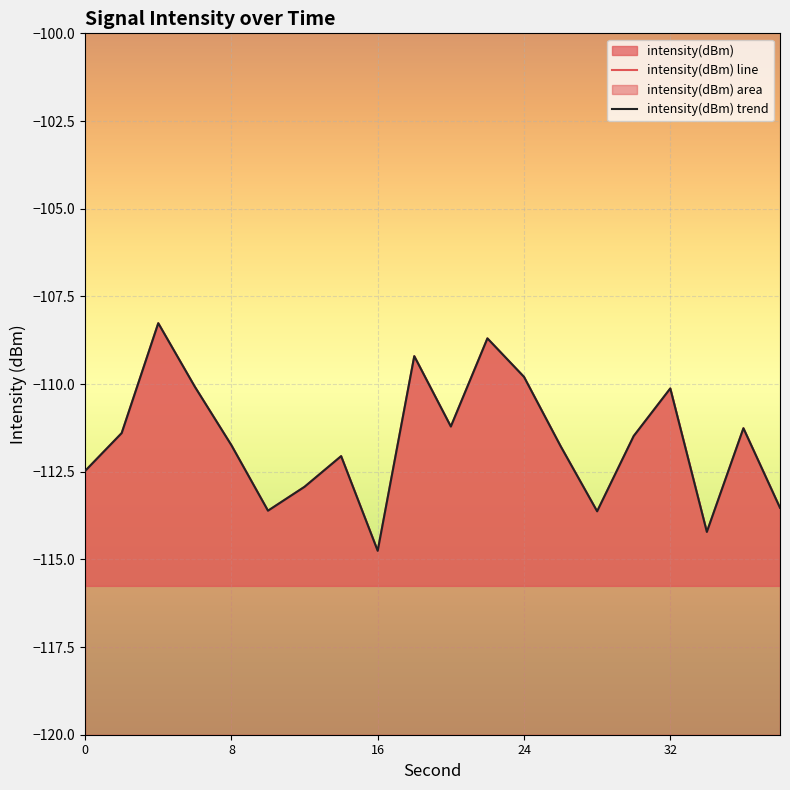

Read the value at 8.

-111.7